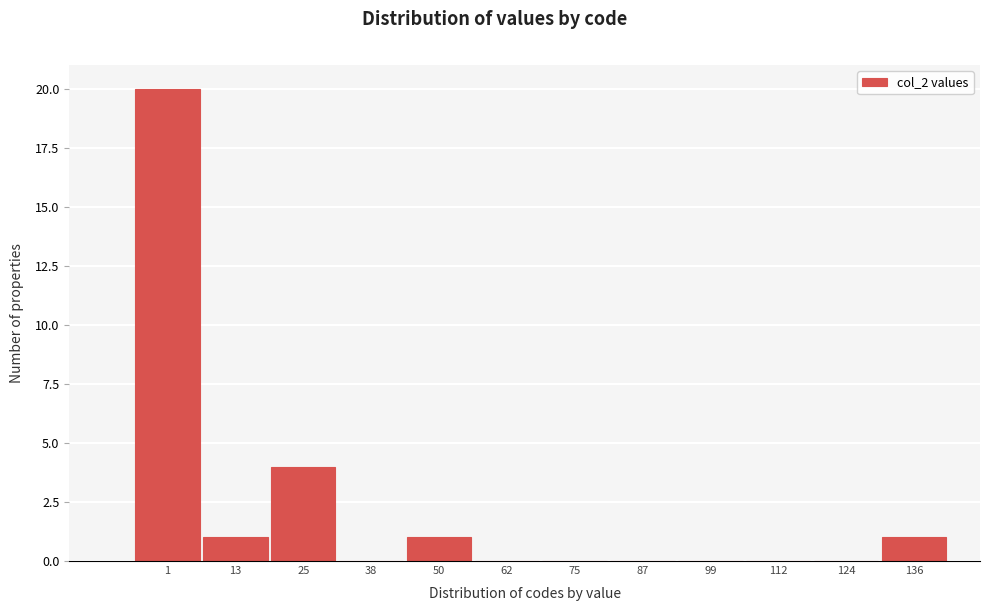

Reading right to left, what are all the values shown in this chart?

136=1	124=0	112=0	99=0	87=0	75=0	62=0	50=1	38=0	25=4	13=1	1=20